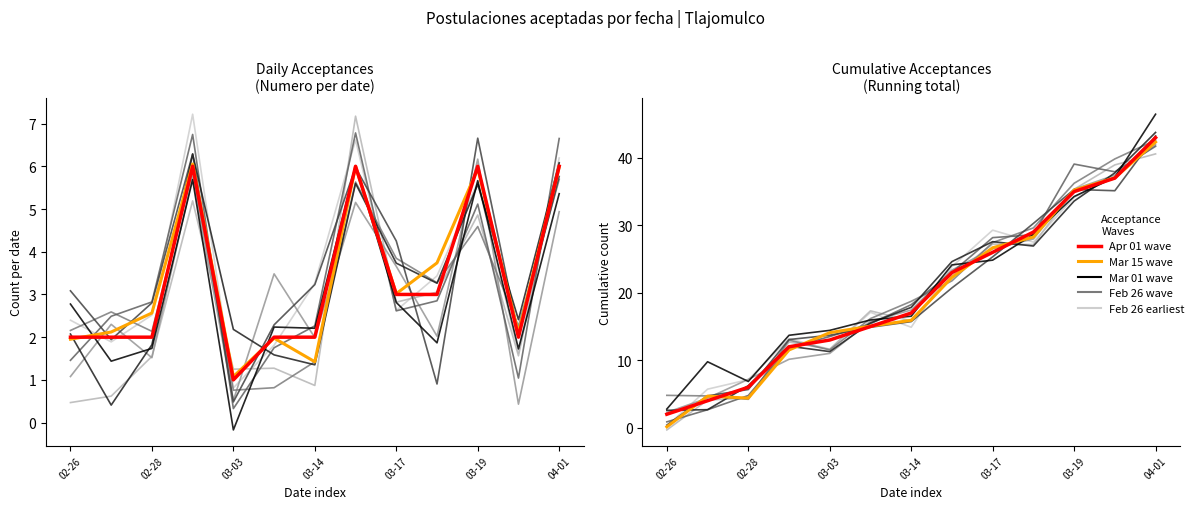

What position from the left is 02-26?

1